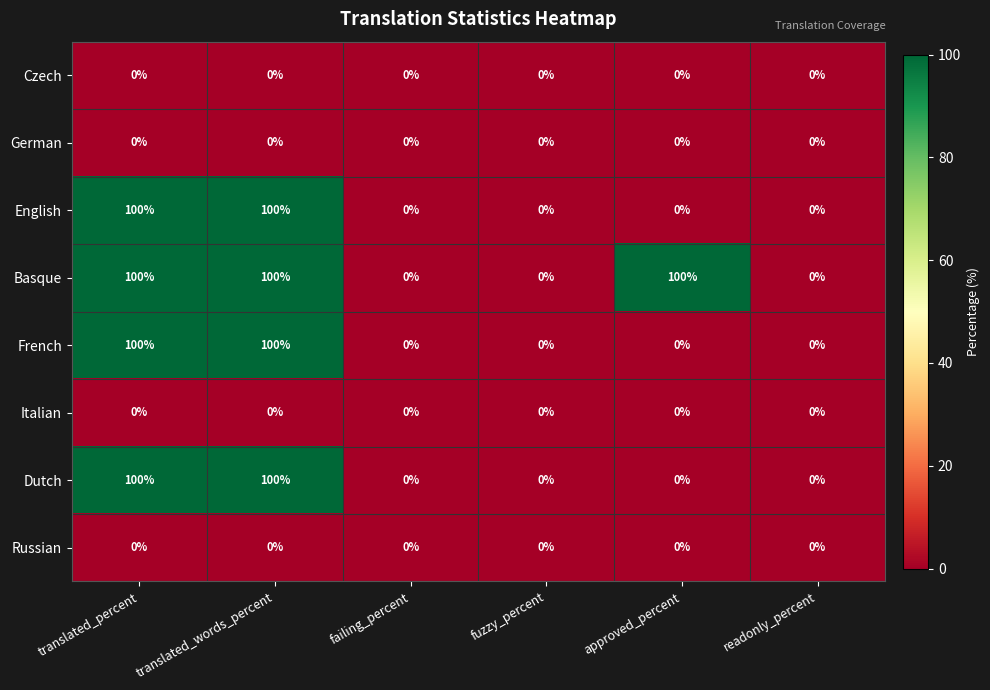

Between fuzzy_percent and approved_percent, which series saw the biggest shift?

Basque